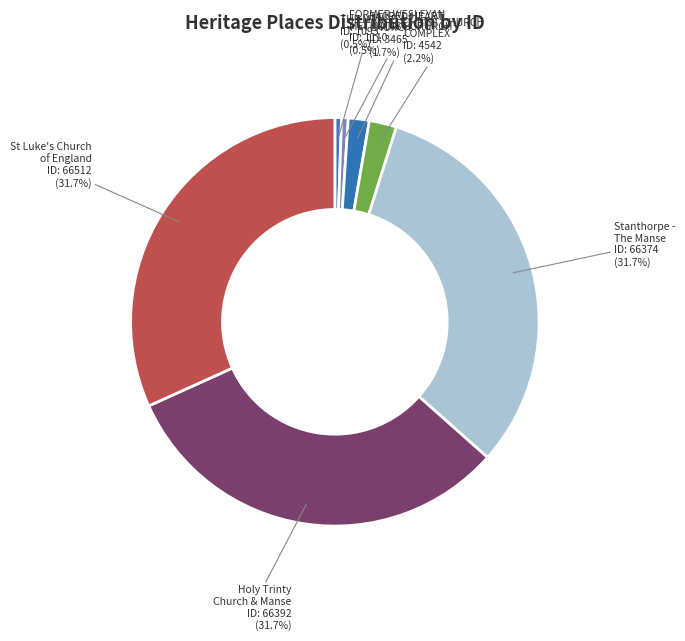

How many slices are in this pie chart?

7